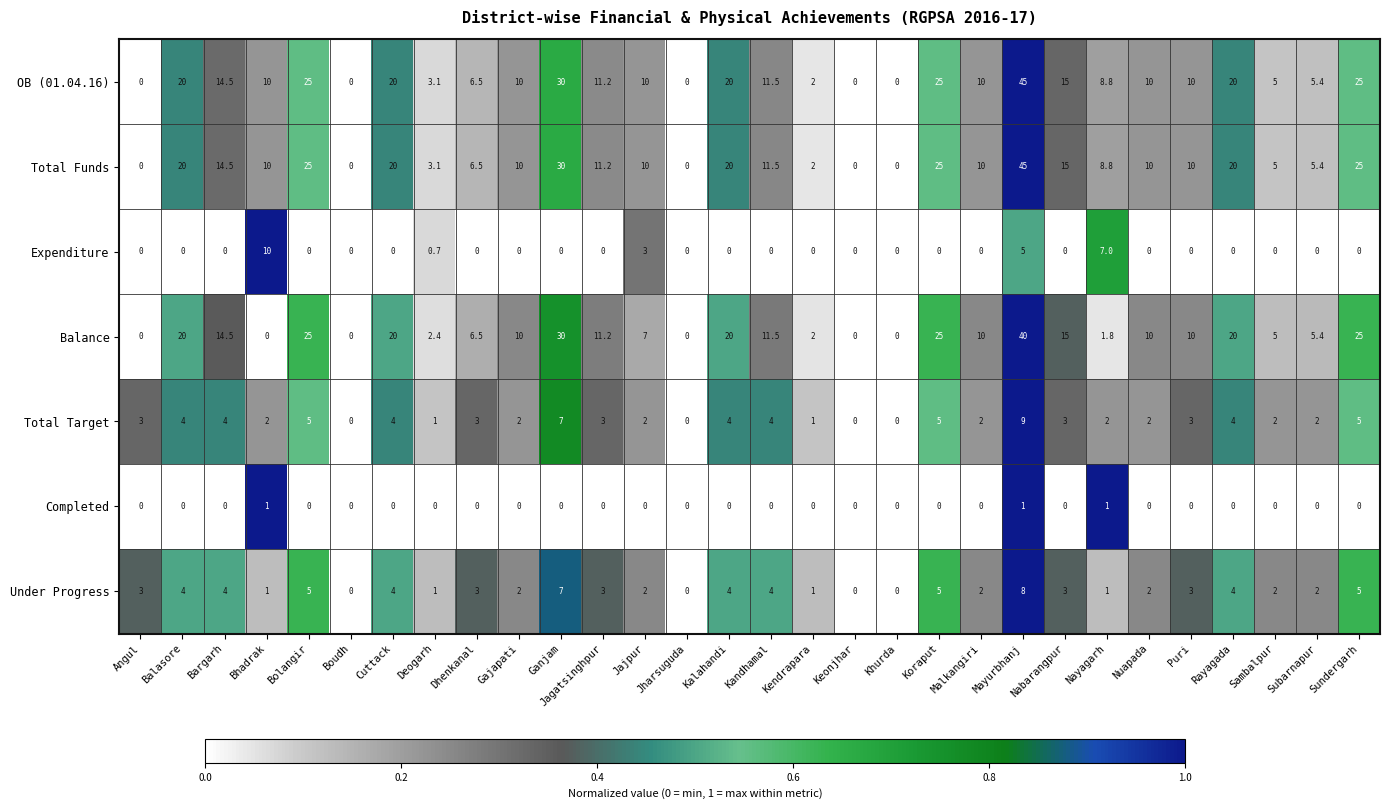

At which label does OB (01.04.16) first exceed 10?

Balasore